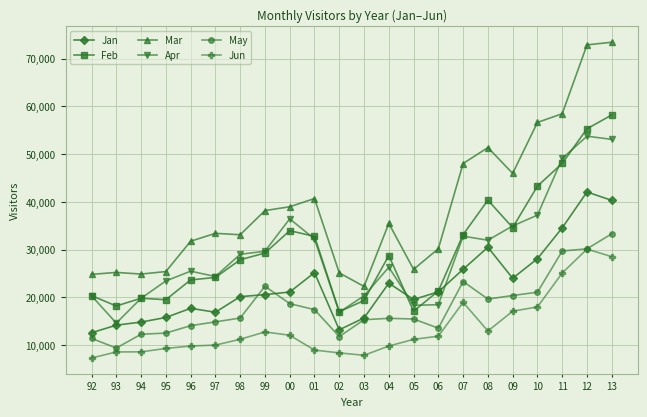

What are all the series names shown in the legend?

Jan, Feb, Mar, Apr, May, Jun